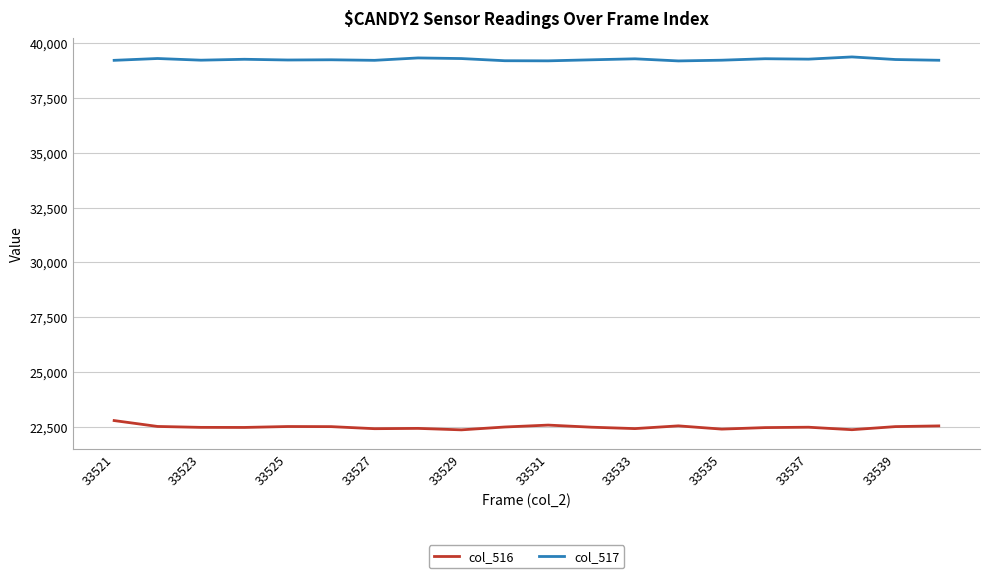

True or false: col_516 and col_517 cross at least once.

False